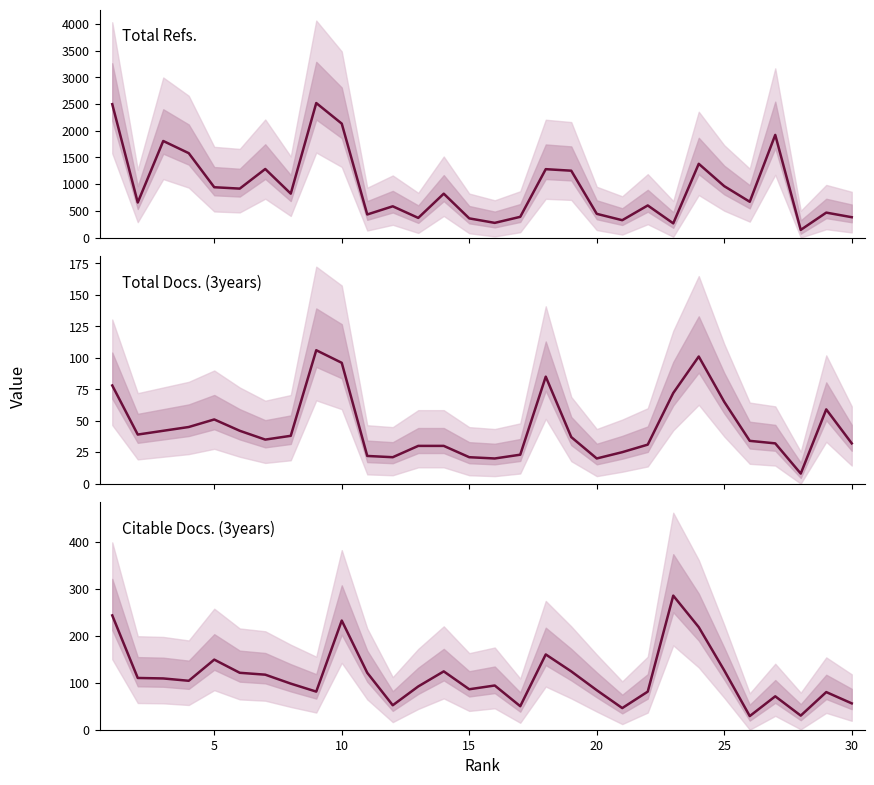

In Total Refs., how many points are lower than both neighbors (excluding endpoints)?

10